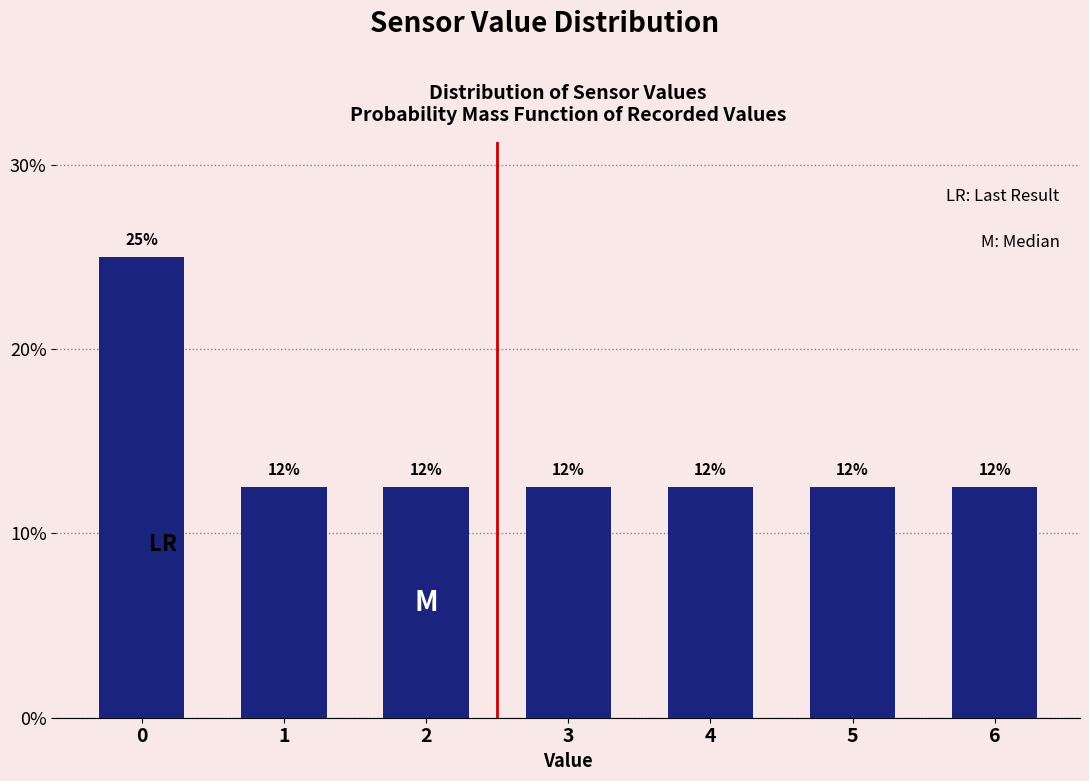

How many bars are there in total?

7